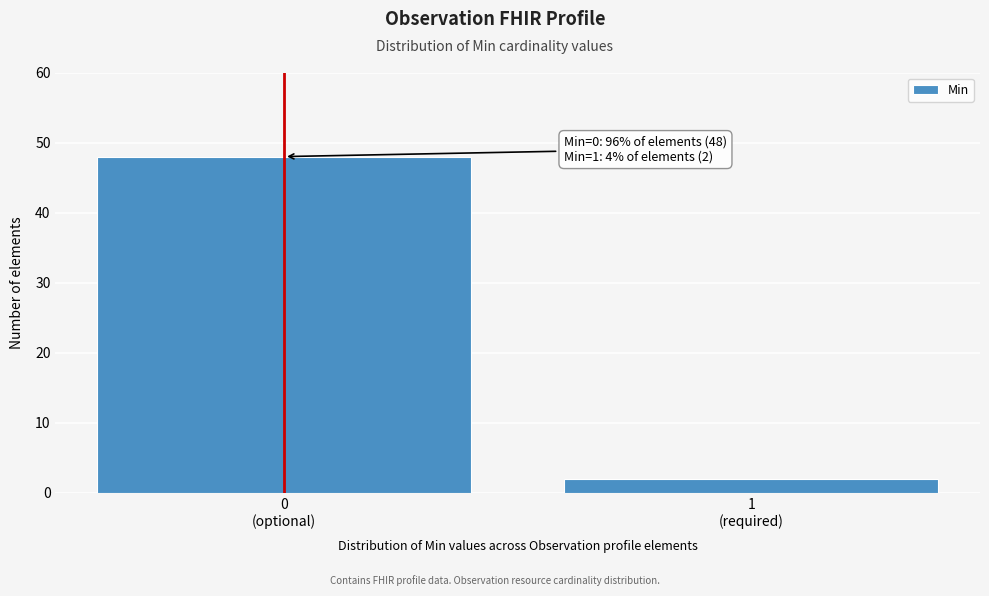

Reading right to left, transcribe all the data shown in this chart.

2	48